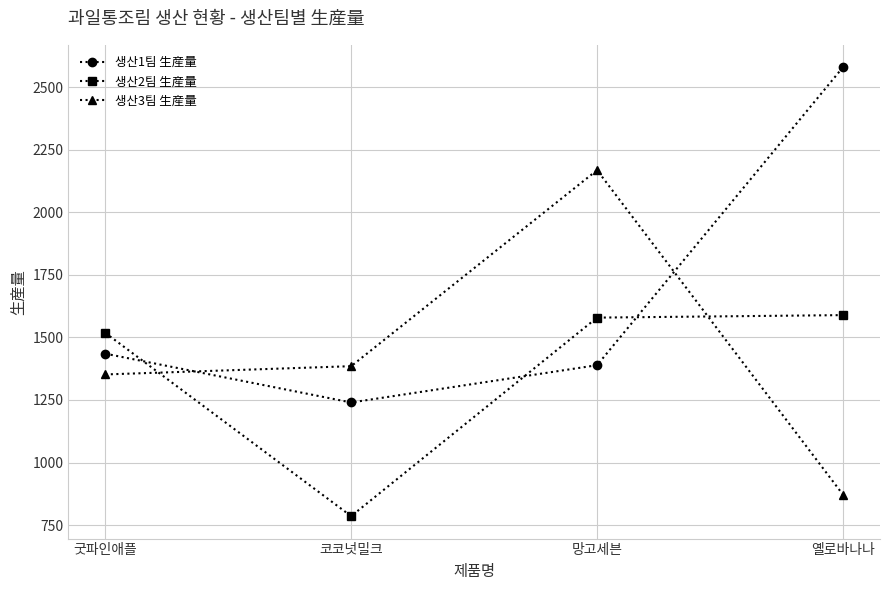

What is the sum of the 생산3팀 生産量 values at 망고세븐 and 옐로바나나?

3040